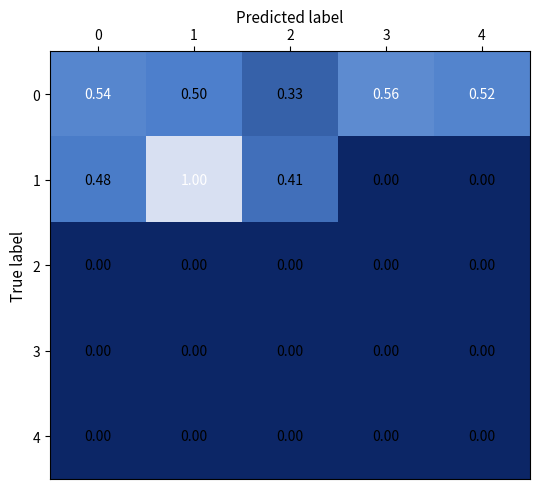

Is the value of 0 at 3 greater than the value of 3 at 4?

Yes